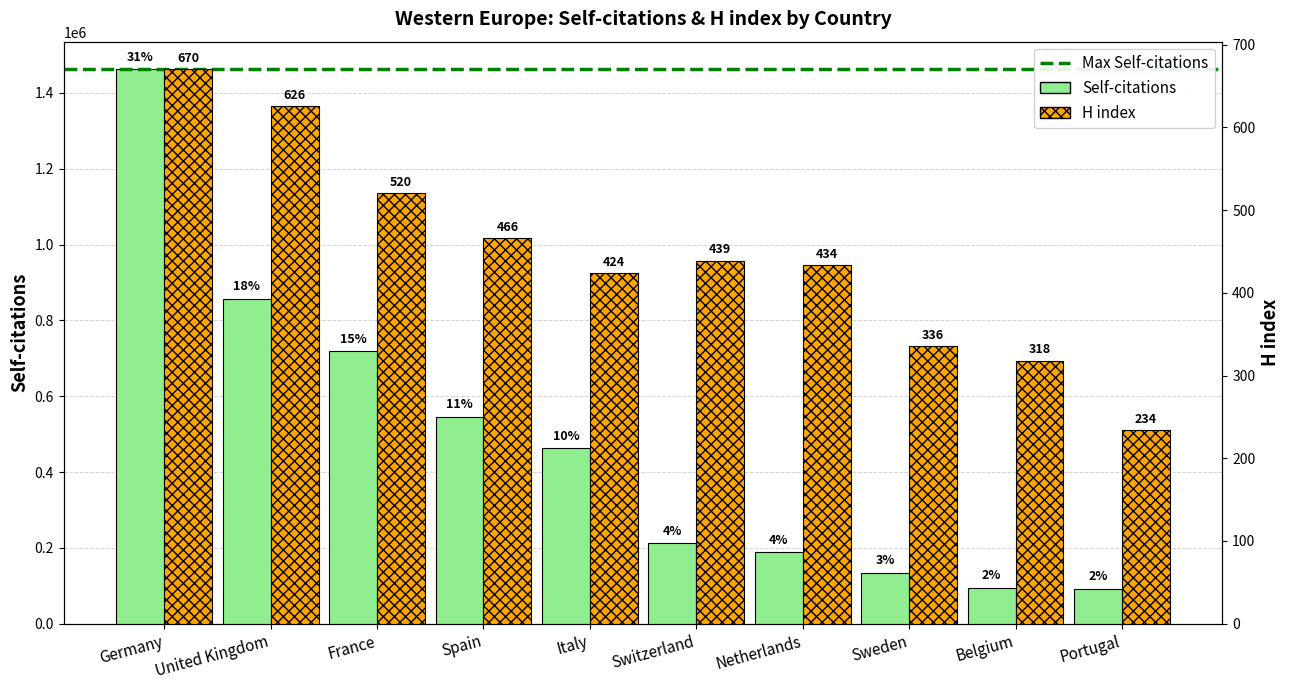

At which label is H index closest to 452?

Switzerland